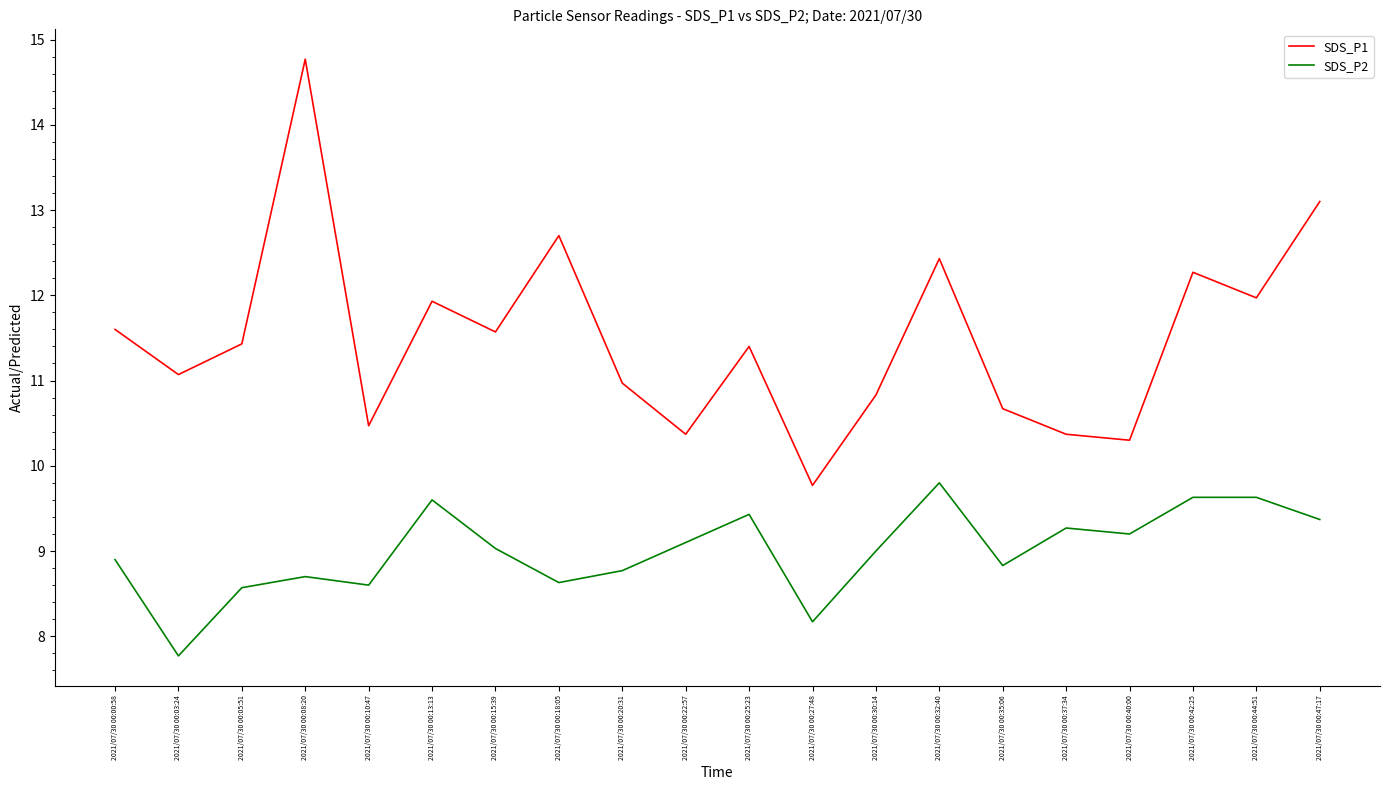

What is the difference between the highest and lowest values at 2021/07/30 00:03:24?

3.3